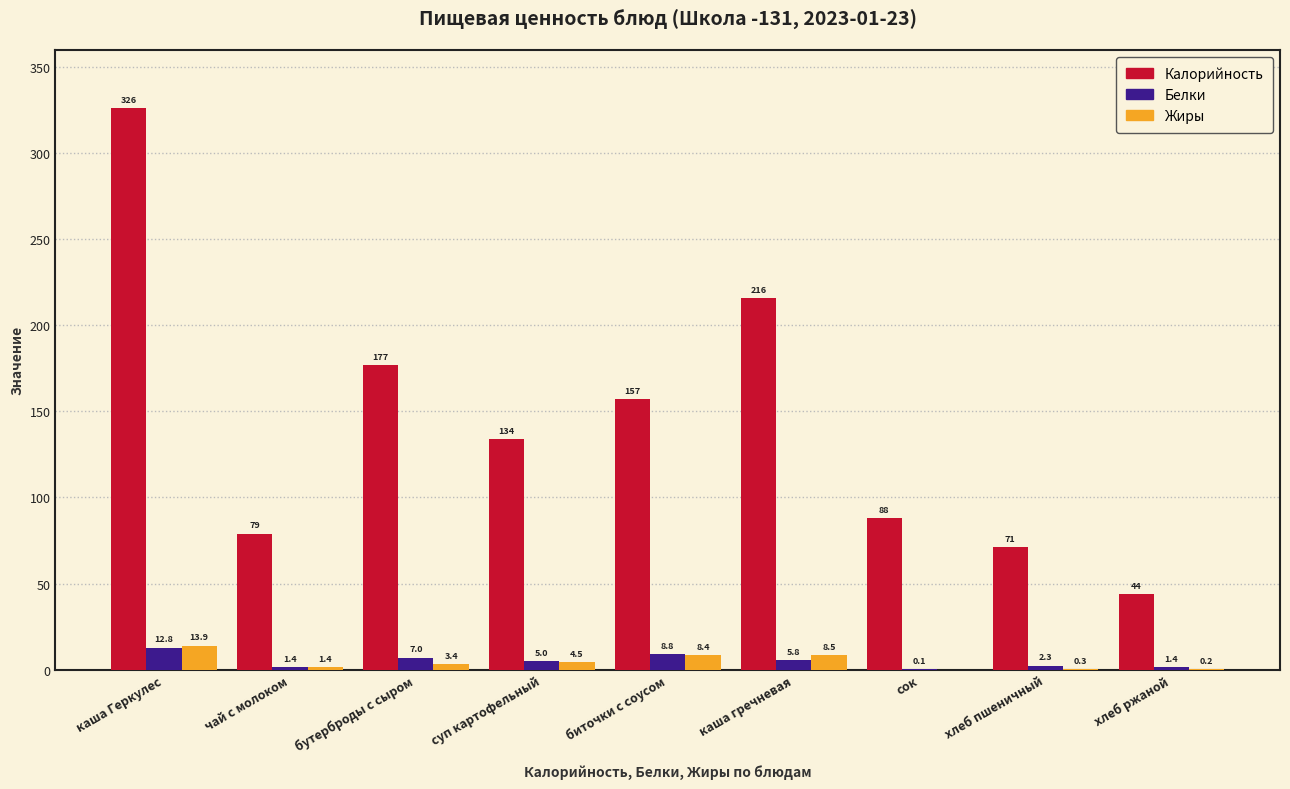

Reading right to left, list all the values displayed in this chart.

Калорийность: хлеб ржаной=44.0	хлеб пшеничный=71.0	сок=88.0	каша гречневая=216.0	биточки с соусом=157.0	суп картофельный=134.0	бутерброды с сыром=177.0	чай с молоком=79.0	каша Геркулес=326.0
Белки: хлеб ржаной=1.4	хлеб пшеничный=2.3	сок=0.1	каша гречневая=5.8	биточки с соусом=8.8	суп картофельный=5.0	бутерброды с сыром=7.0	чай с молоком=1.4	каша Геркулес=12.8
Жиры: хлеб ржаной=0.2	хлеб пшеничный=0.3	сок=0.0	каша гречневая=8.5	биточки с соусом=8.4	суп картофельный=4.5	бутерброды с сыром=3.4	чай с молоком=1.4	каша Геркулес=13.9